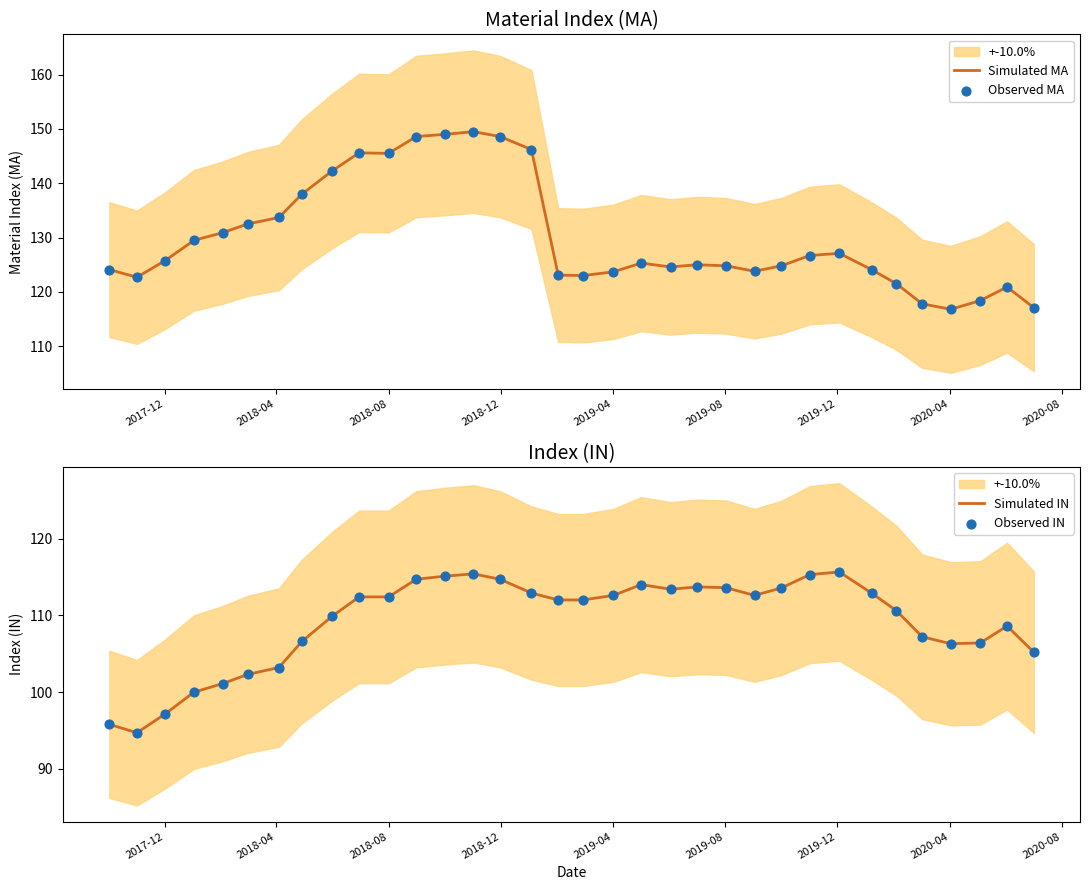

Which series has the widest spread of Y values?

Simulated MA